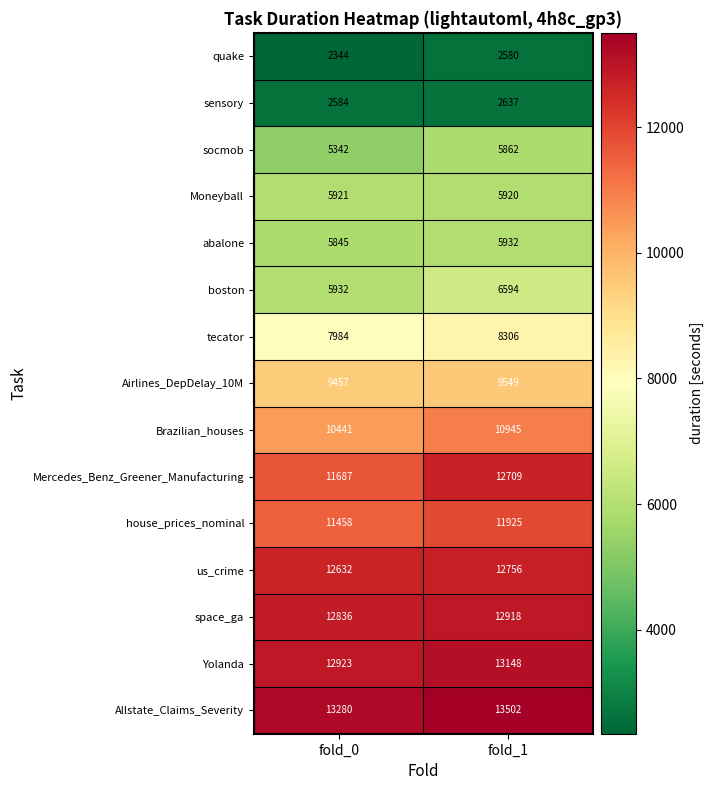

What is the average value of the space_ga series?

12877